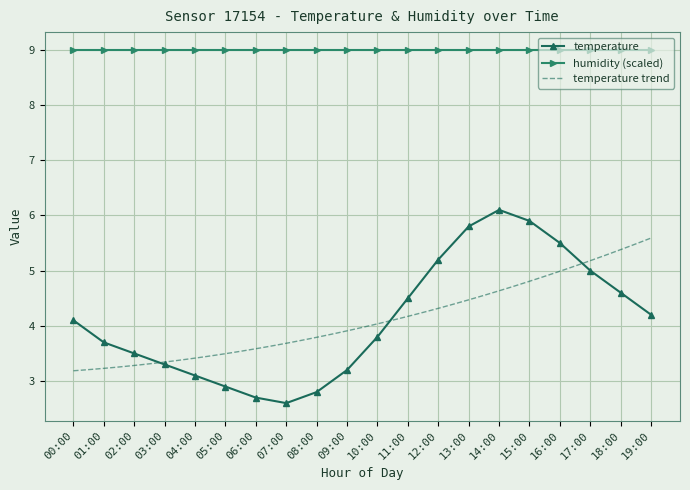

What is the ratio of the value at 17:00 to the value at 05:00?

1.7